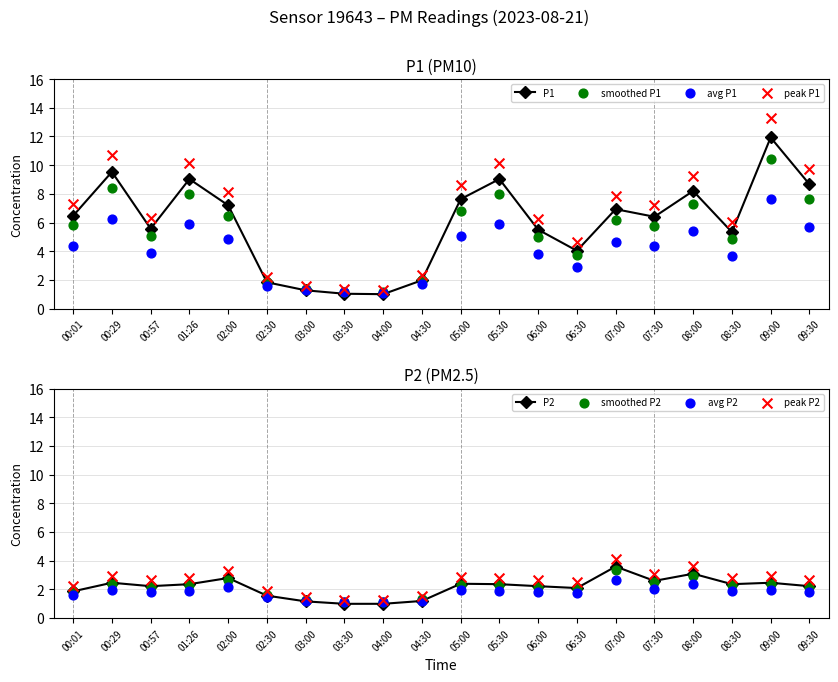

Which series contains the highest Y value?

P1